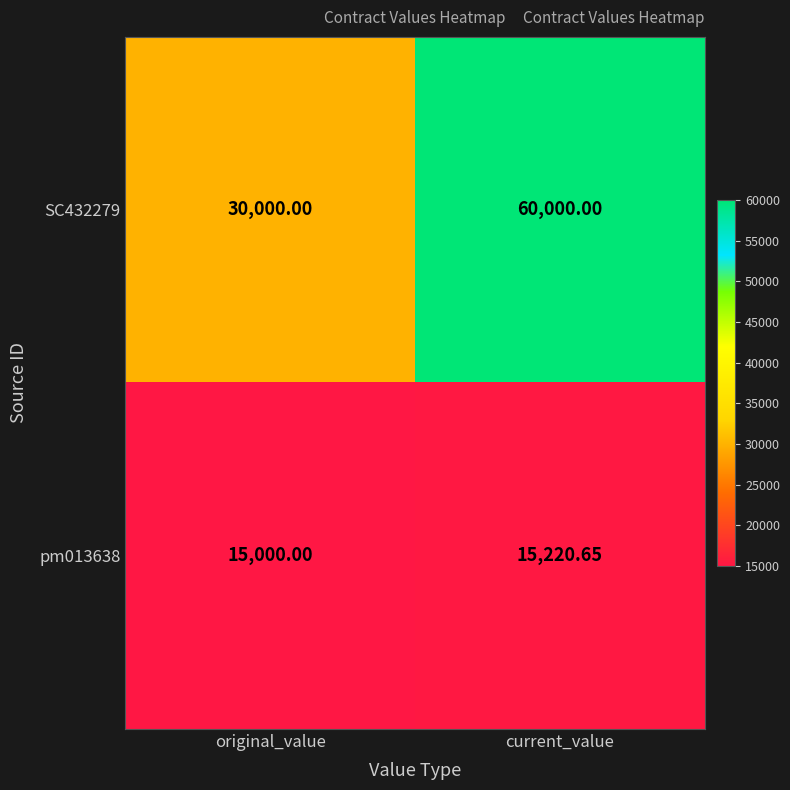

Rank the series at current_value from lowest to highest value.

pm013638, SC432279